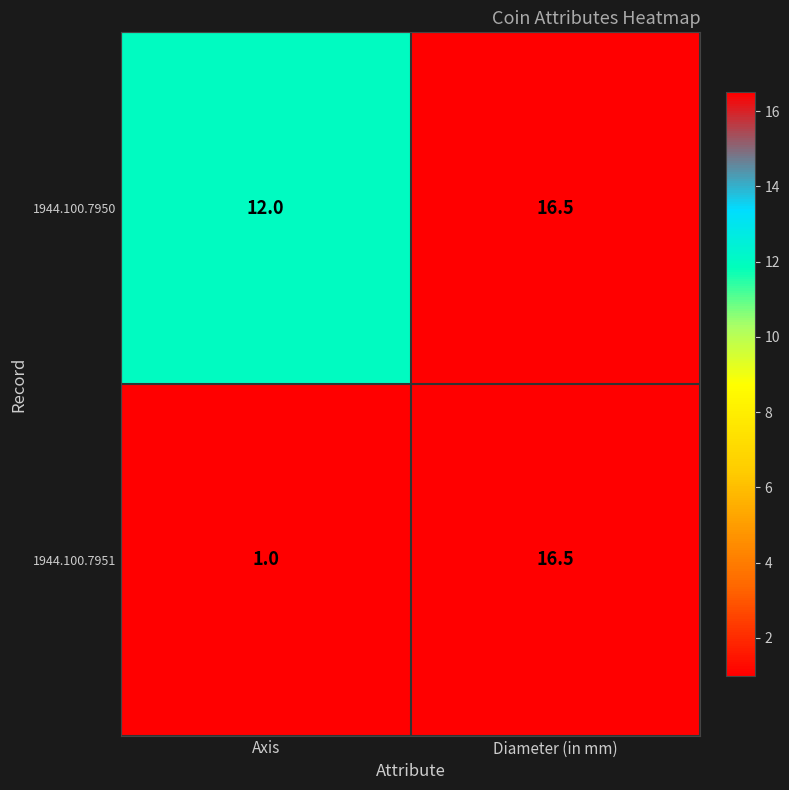

How many distinct data groups are displayed?

2